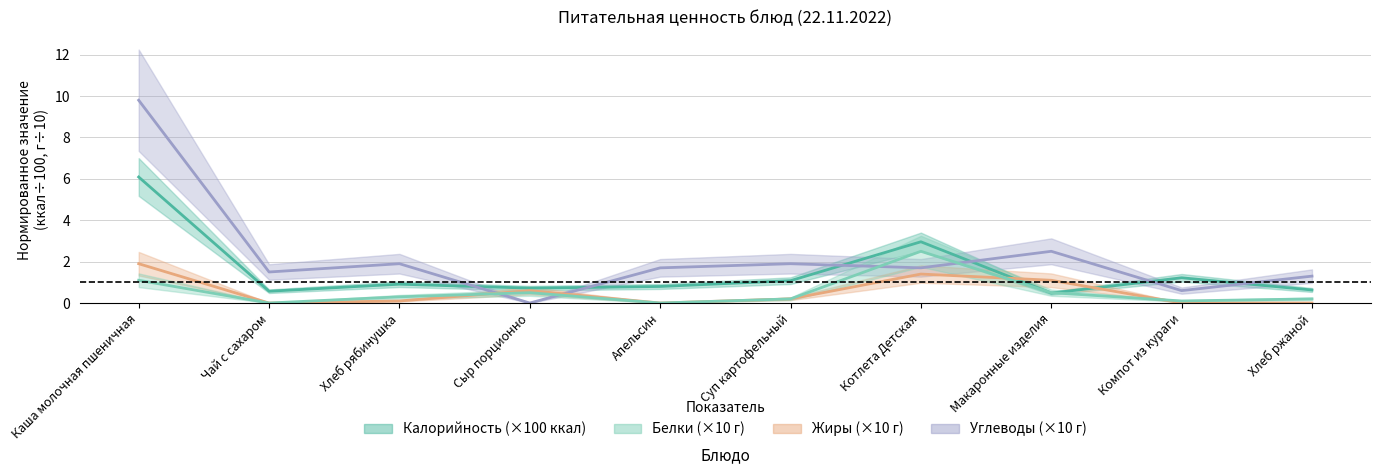

Reading right to left, what are all the values shown in this chart?

Калорийность: Хлеб ржаной=0.6	Компот из кураги=1.2	Макаронные изделия=0.5	Котлета Детская=3.0	Суп картофельный=1.1	Апельсин=0.8	Сыр порционно=0.7	Хлеб рябинушка=0.9	Чай с сахаром=0.6	Каша молочная пшеничная=6.1
Белки: Хлеб ржаной=0.2	Компот из кураги=0.1	Макаронные изделия=0.5	Котлета Детская=2.5	Суп картофельный=0.2	Апельсин=0.0	Сыр порционно=0.5	Хлеб рябинушка=0.3	Чай с сахаром=0.0	Каша молочная пшеничная=1.1
Жиры: Хлеб ржаной=0.0	Компот из кураги=0.0	Макаронные изделия=1.1	Котлета Детская=1.4	Суп картофельный=0.2	Апельсин=0.0	Сыр порционно=0.6	Хлеб рябинушка=0.1	Чай с сахаром=0.0	Каша молочная пшеничная=1.9
Углеводы: Хлеб ржаной=1.3	Компот из кураги=0.6	Макаронные изделия=2.5	Котлета Детская=1.7	Суп картофельный=1.9	Апельсин=1.7	Сыр порционно=0.0	Хлеб рябинушка=1.9	Чай с сахаром=1.5	Каша молочная пшеничная=9.8